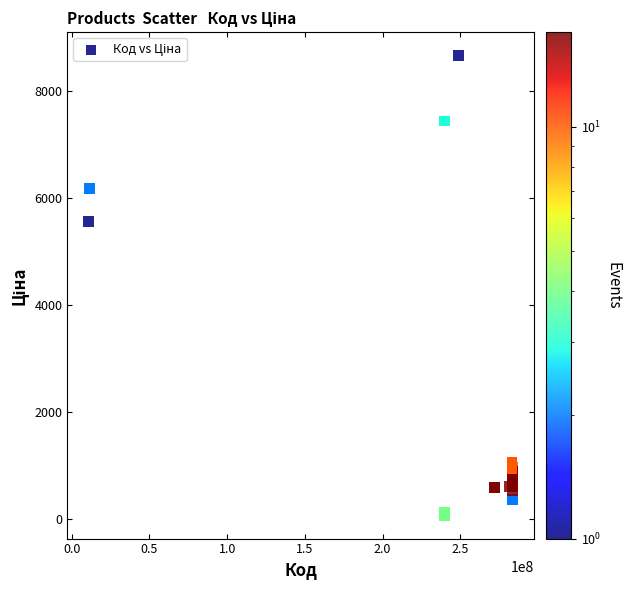

What Y value in the scatter plot is closest to 4367?

5560.3